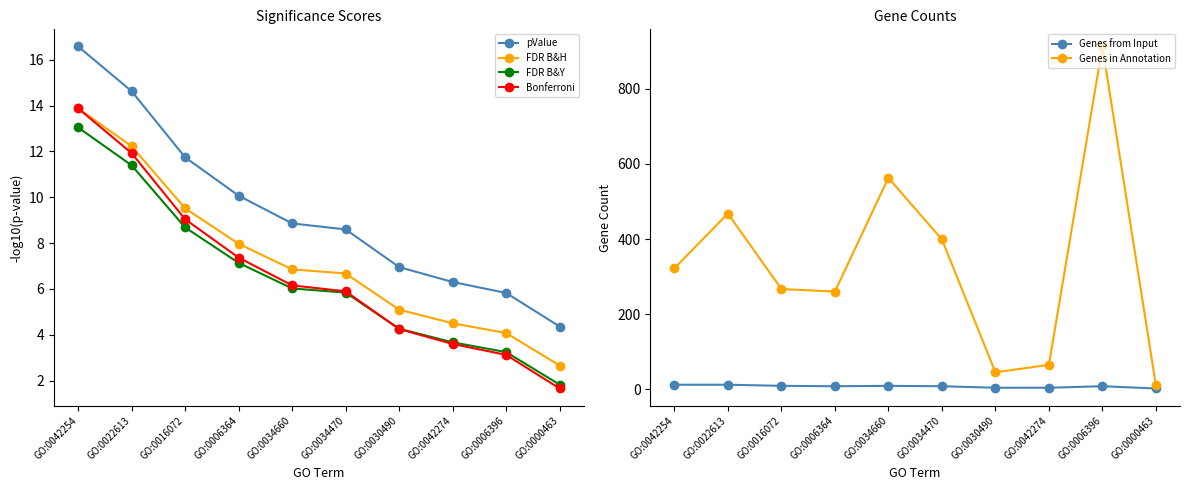

The FDR B&H series shows 13.9 at GO:0042254. True or false?

True